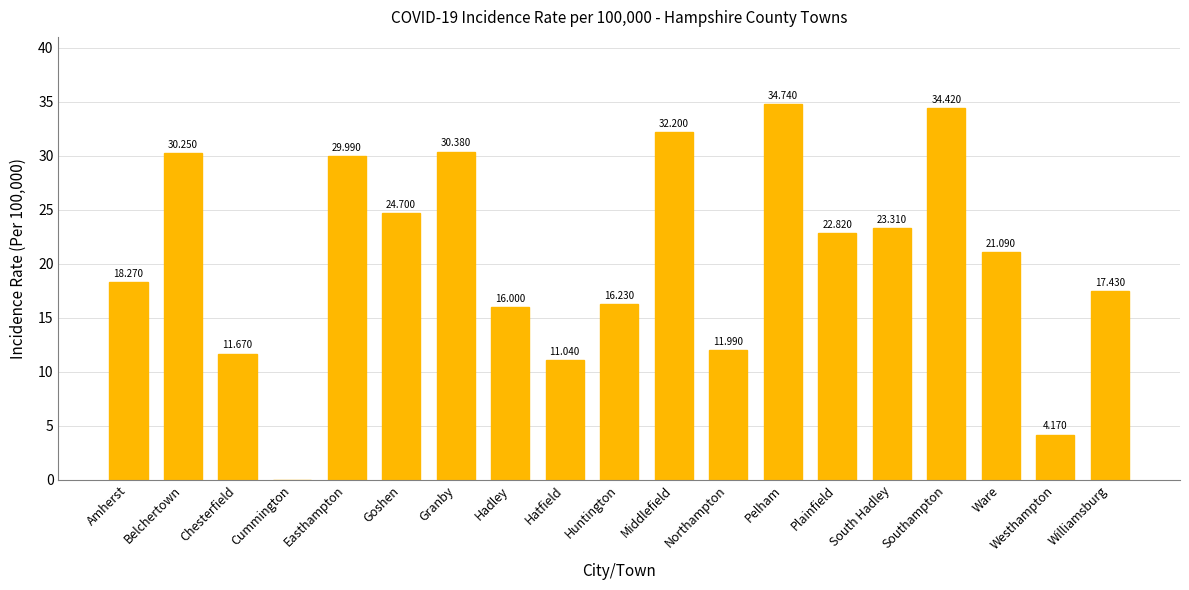

Is it true that the value at Cummington is 0.0?

True